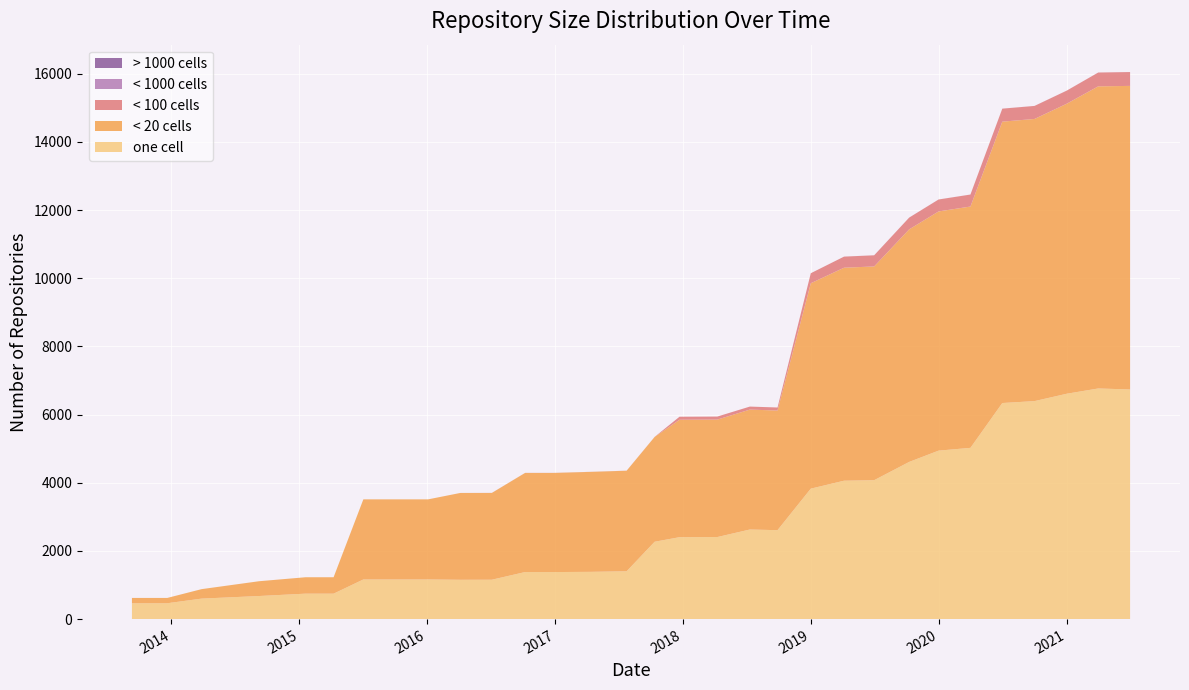

Reading left to right, transcribe all the data shown in this chart.

one_cell: 2013-09-10=465	2013-12-20=465	2014-03-28=601	2014-09-08=677	2015-01-19=746	2015-04-09=746	2015-07-03=1163	2015-10-01=1163	2016-01-04=1163	2016-04-05=1153	2016-07-04=1155	2016-10-07=1380	2016-12-27=1380	2017-04-12=1386	2017-07-24=1403	2017-10-12=2269	2017-12-22=2403	2018-04-09=2407	2018-07-11=2628	2018-09-28=2609	2019-01-01=3827	2019-04-06=4060	2019-07-01=4075	2019-10-09=4611	2020-01-01=4942	2020-04-01=5024	2020-07-01=6339	2020-10-01=6395	2021-01-01=6611	2021-04-01=6766	2021-07-01=6737
under_twenty_cells: 2013-09-10=156	2013-12-20=156	2014-03-28=278	2014-09-08=434	2015-01-19=482	2015-04-09=482	2015-07-03=2350	2015-10-01=2350	2016-01-04=2350	2016-04-05=2548	2016-07-04=2546	2016-10-07=2908	2016-12-27=2908	2017-04-12=2933	2017-07-24=2950	2017-10-12=3075	2017-12-22=3445	2018-04-09=3446	2018-07-11=3518	2018-09-28=3510	2019-01-01=6026	2019-04-06=6249	2019-07-01=6271	2019-10-09=6823	2020-01-01=7018	2020-04-01=7080	2020-07-01=8255	2020-10-01=8278	2021-01-01=8509	2021-04-01=8864	2021-07-01=8906
under_hundred_cells: 2013-09-10=0	2013-12-20=0	2014-03-28=0	2014-09-08=0	2015-01-19=0	2015-04-09=0	2015-07-03=0	2015-10-01=0	2016-01-04=0	2016-04-05=0	2016-07-04=2	2016-10-07=2	2016-12-27=2	2017-04-12=2	2017-07-24=2	2017-10-12=2	2017-12-22=89	2018-04-09=89	2018-07-11=89	2018-09-28=89	2019-01-01=294	2019-04-06=325	2019-07-01=327	2019-10-09=345	2020-01-01=350	2020-04-01=351	2020-07-01=381	2020-10-01=382	2021-01-01=384	2021-04-01=405	2021-07-01=406
under_thousand_cells: 2013-09-10=0	2013-12-20=0	2014-03-28=0	2014-09-08=0	2015-01-19=0	2015-04-09=0	2015-07-03=0	2015-10-01=0	2016-01-04=0	2016-04-05=0	2016-07-04=0	2016-10-07=0	2016-12-27=0	2017-04-12=0	2017-07-24=0	2017-10-12=0	2017-12-22=0	2018-04-09=0	2018-07-11=0	2018-09-28=0	2019-01-01=0	2019-04-06=1	2019-07-01=1	2019-10-09=1	2020-01-01=1	2020-04-01=1	2020-07-01=1	2020-10-01=1	2021-01-01=1	2021-04-01=1	2021-07-01=1
over_thousand_cells: 2013-09-10=0	2013-12-20=0	2014-03-28=0	2014-09-08=0	2015-01-19=0	2015-04-09=0	2015-07-03=0	2015-10-01=0	2016-01-04=0	2016-04-05=0	2016-07-04=0	2016-10-07=0	2016-12-27=0	2017-04-12=0	2017-07-24=0	2017-10-12=0	2017-12-22=0	2018-04-09=0	2018-07-11=0	2018-09-28=0	2019-01-01=0	2019-04-06=0	2019-07-01=0	2019-10-09=0	2020-01-01=0	2020-04-01=0	2020-07-01=0	2020-10-01=0	2021-01-01=0	2021-04-01=0	2021-07-01=0